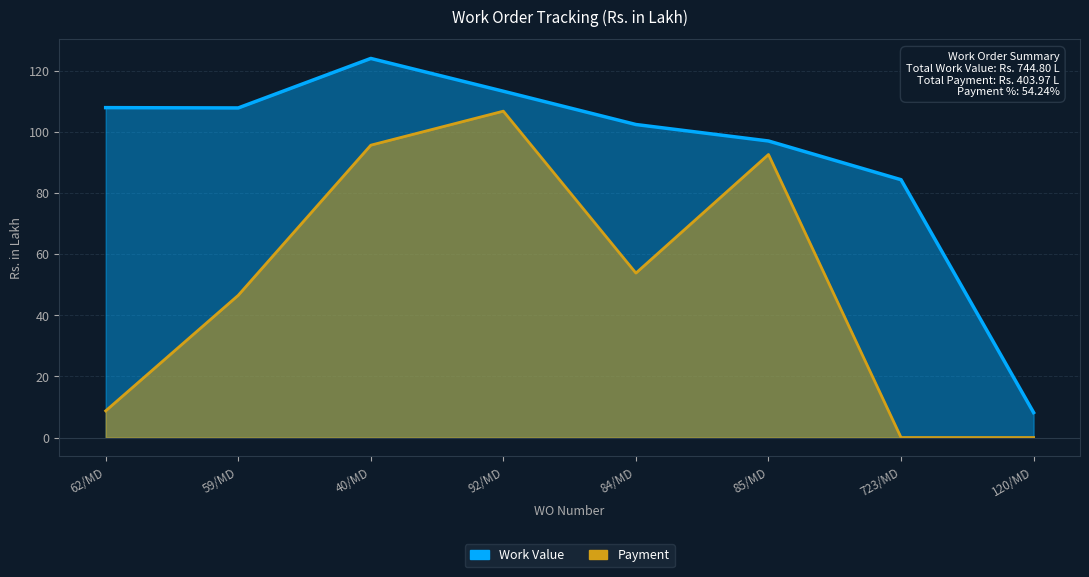

At 85/MD, list the series in order from smallest to largest.

Payment, Work Value